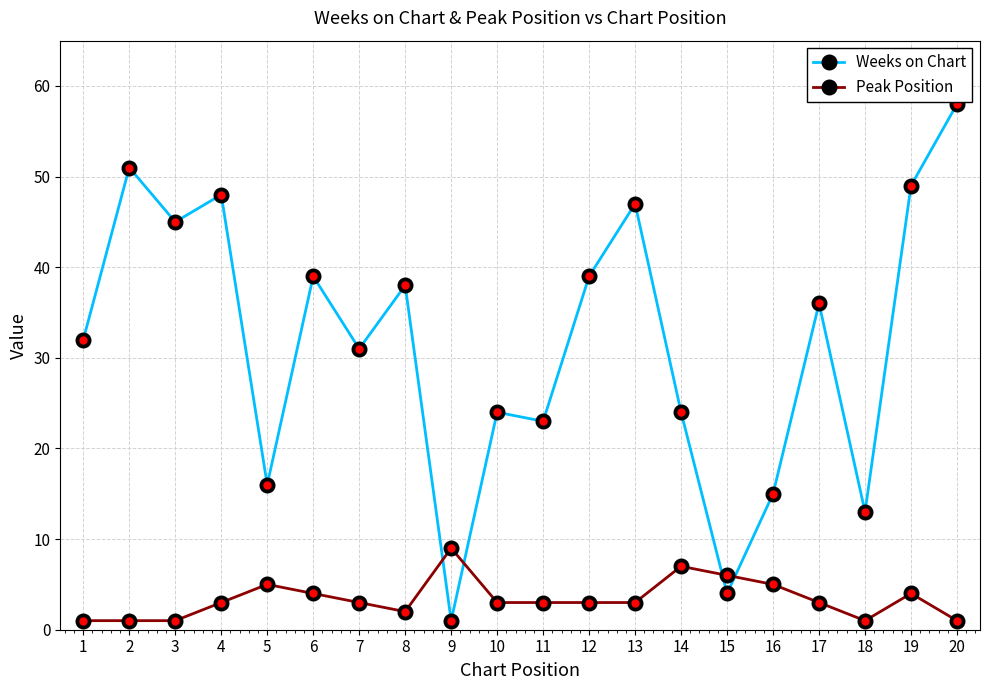

List the series in order of their peak value, highest first.

Weeks on Chart, Peak Position